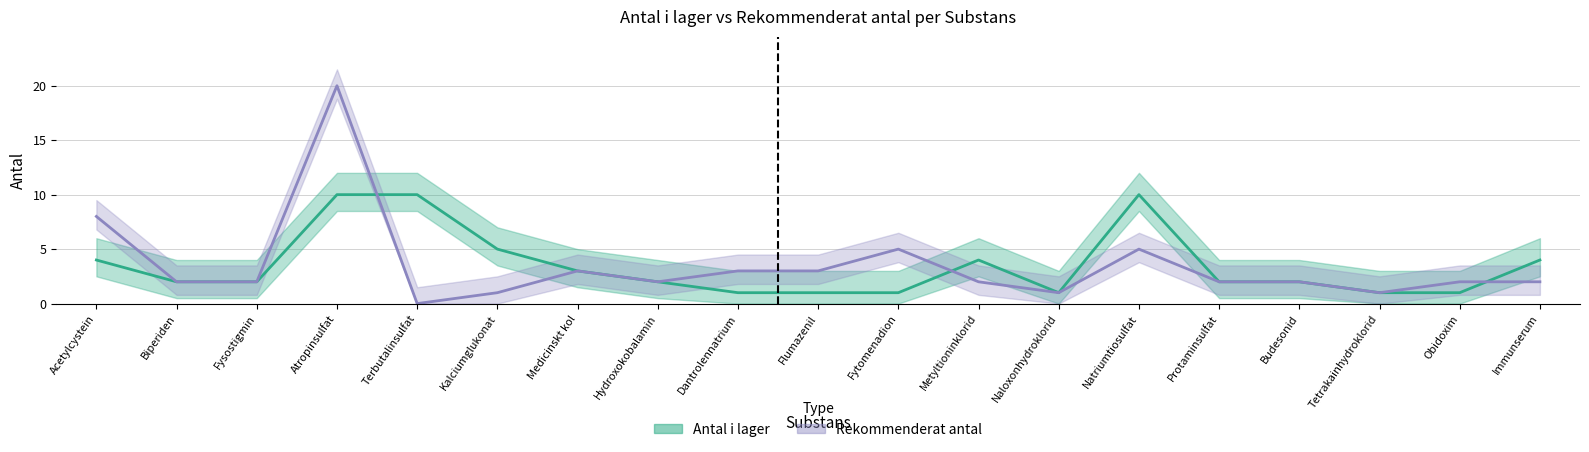

At how many categories does at least one series exceed 12?

1